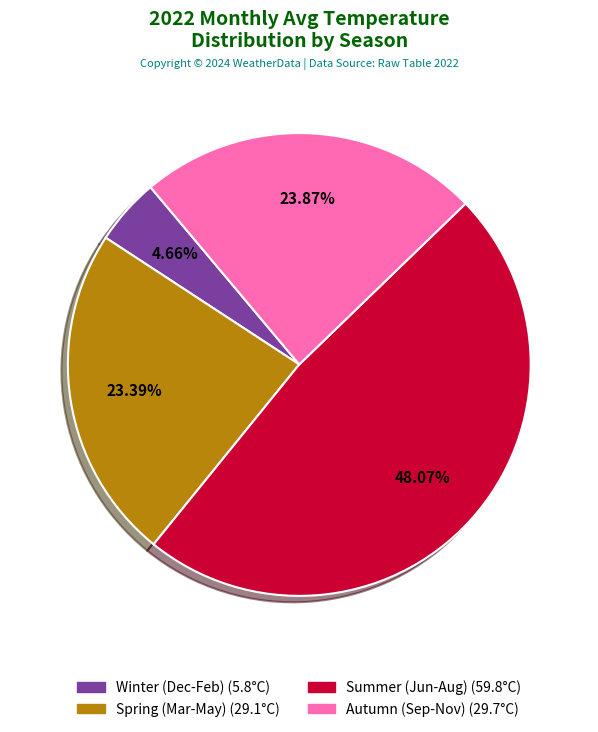

Does any single category account for the majority?

No